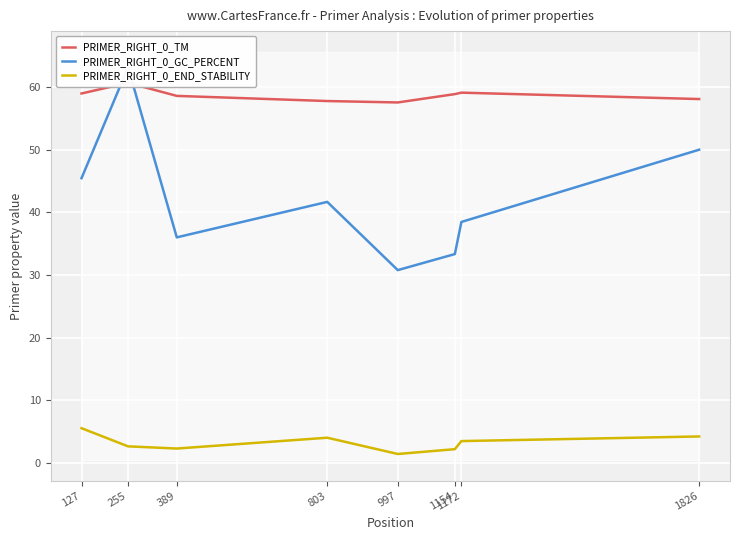

What is the value of the PRIMER_RIGHT_0_END_STABILITY point at the 7th from the left?

3.5